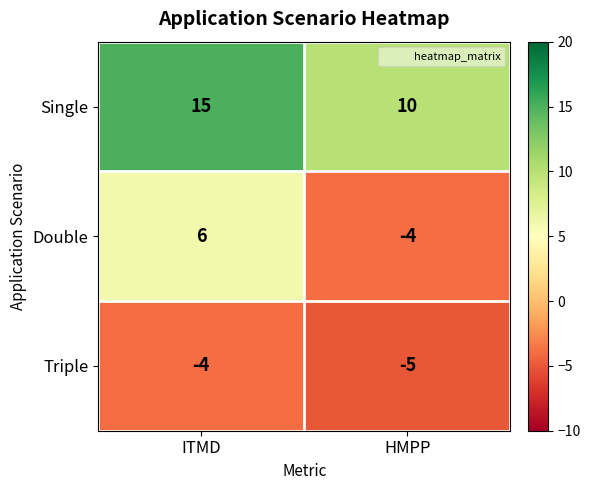

Where is Single nearest to the value 12?

HMPP